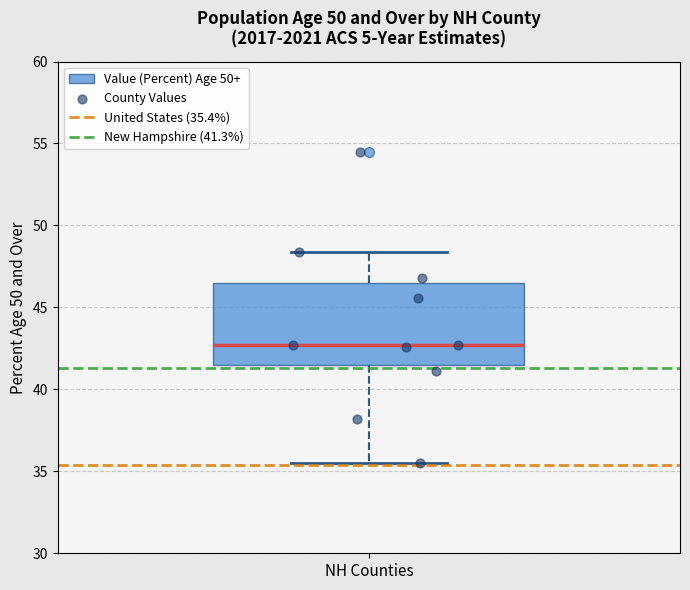

Where is the upper edge of the box for NH Counties on the y-axis? The values are not printed on the chart, so give them approximately, as read against the axis.

46.5